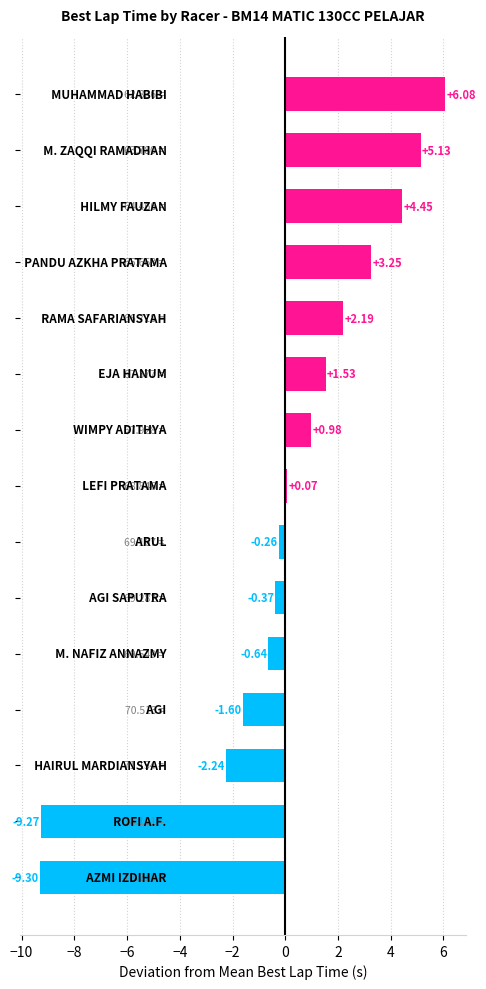

How many bars are there in total?

15